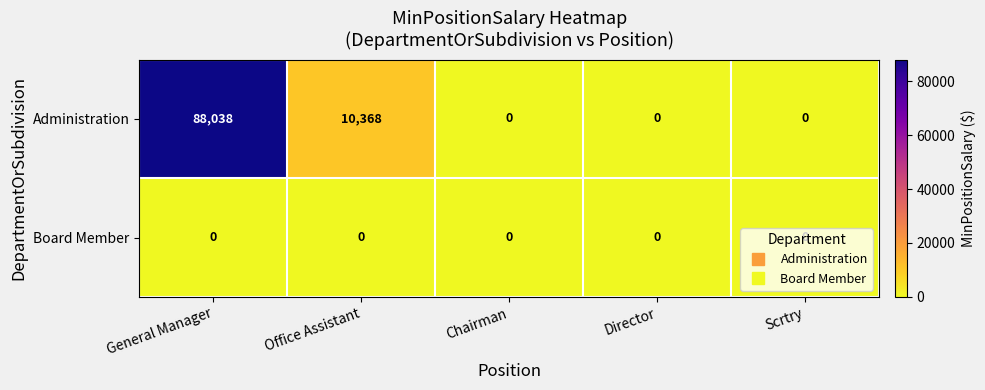

How many Administration values are between 0 and 10368?

4